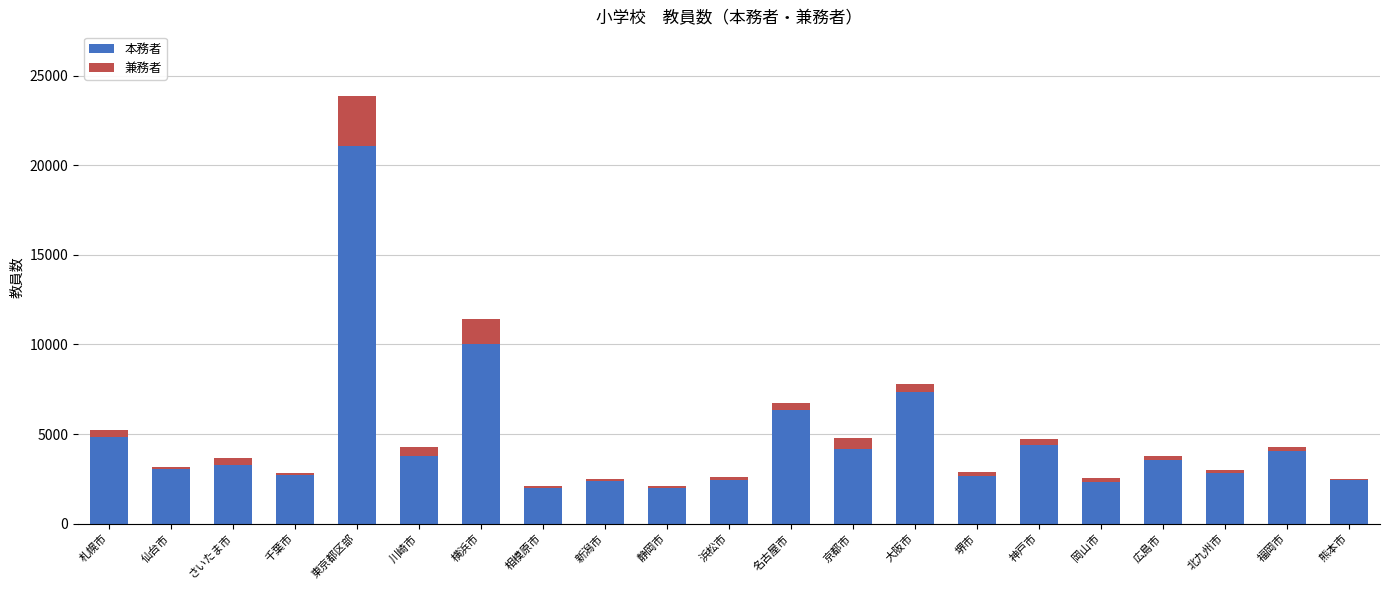

True or false: 本務者 has a value of 1674 at 札幌市.

False